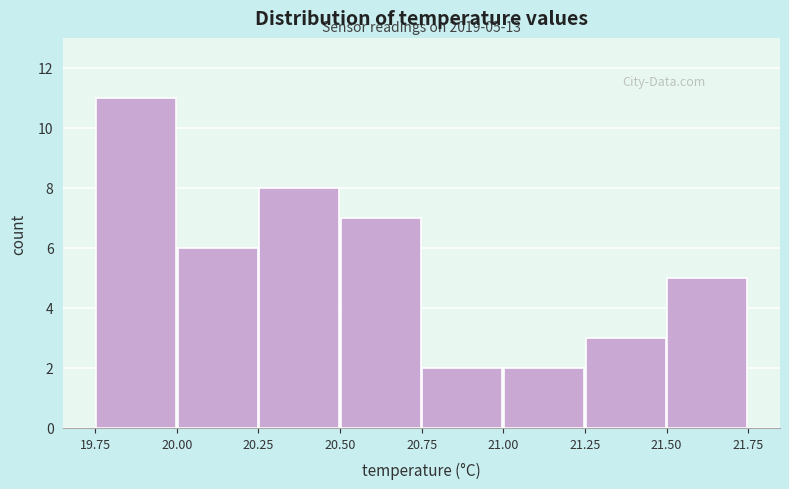

Over which range of the x-axis is the bar tallest?

19.75 to 20.00